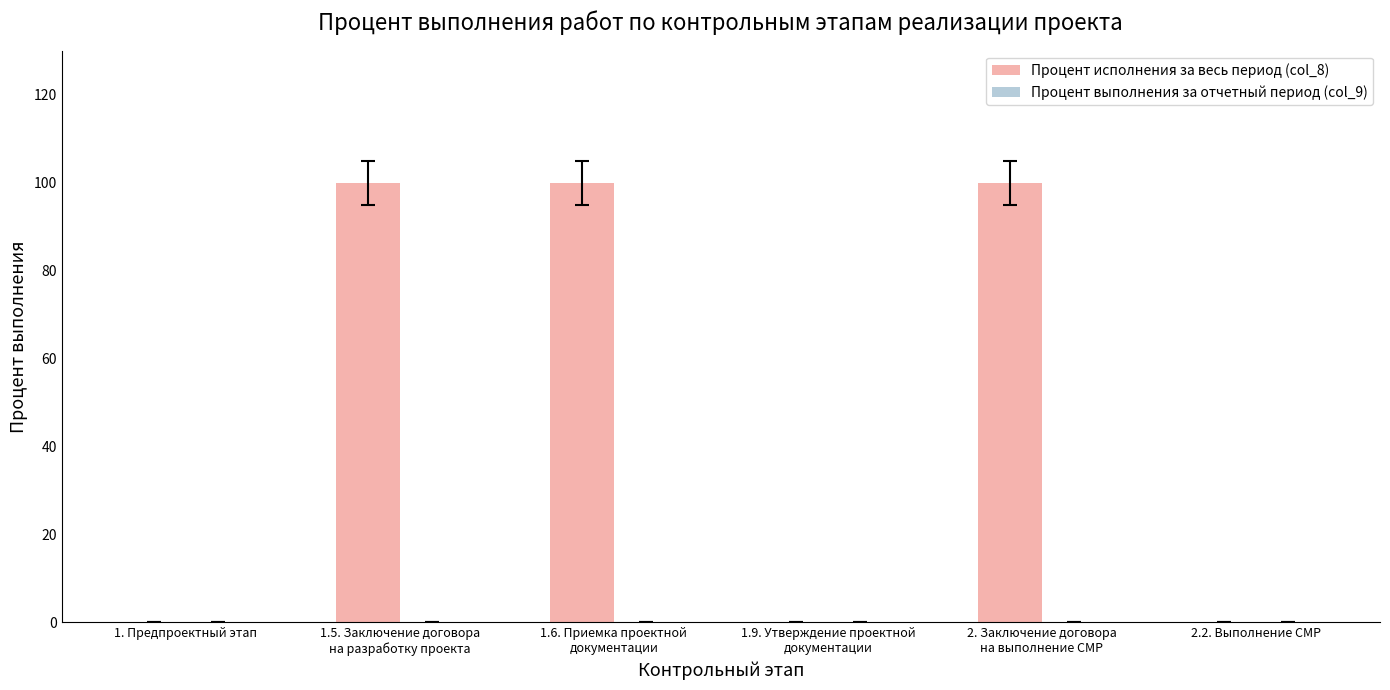

What is the sum of all values?

300